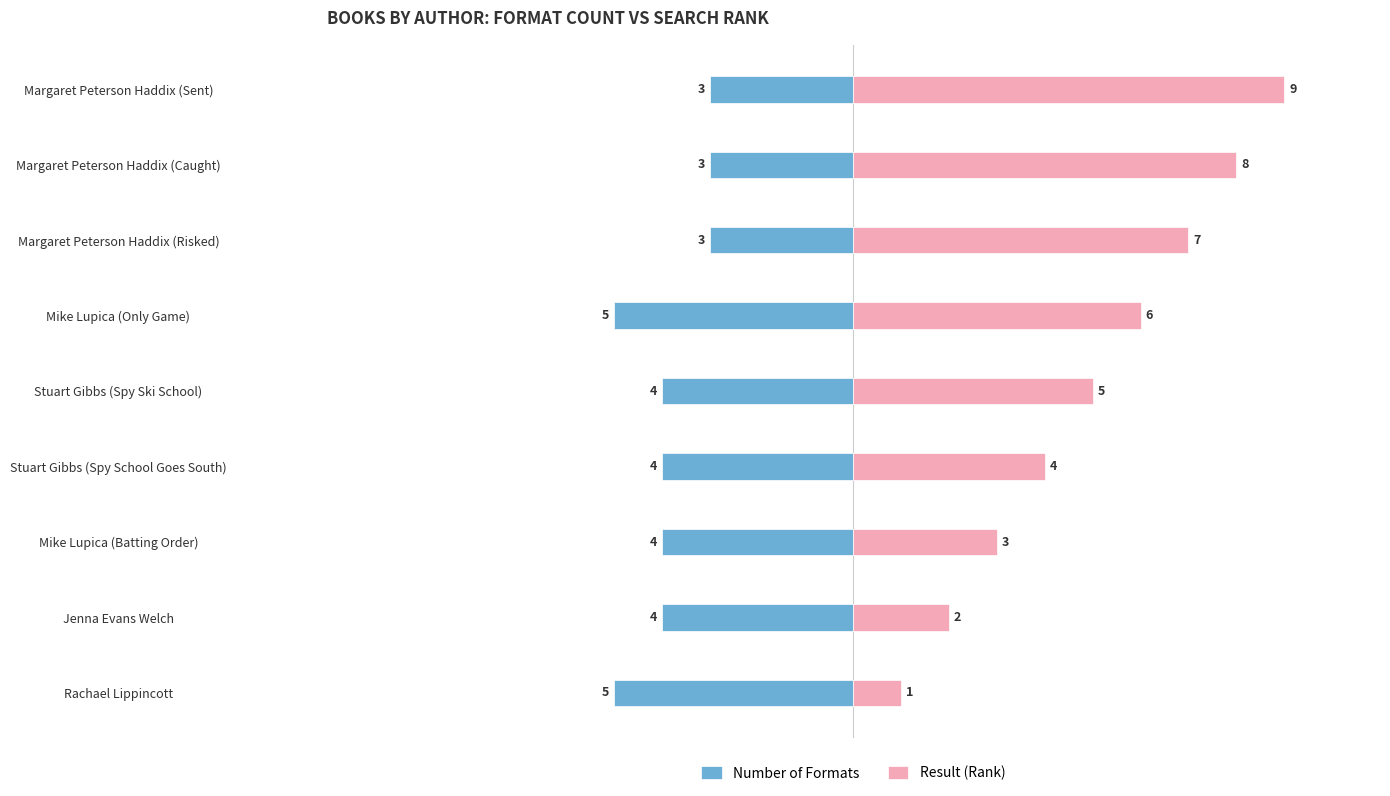

Which has a higher value, Stuart Gibbs (Spy Ski School) or Margaret Peterson Haddix (Risked)?

Margaret Peterson Haddix (Risked)